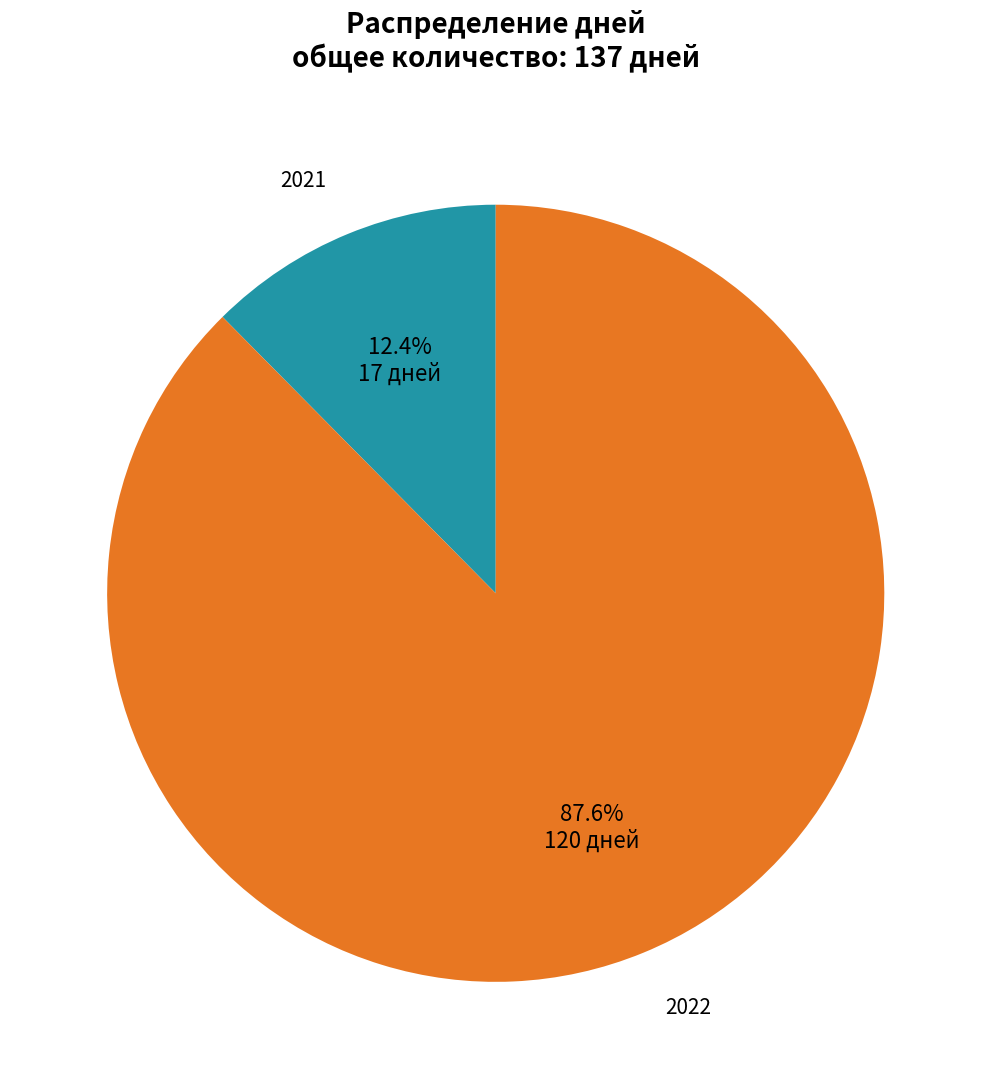

Is there a majority slice in this chart?

Yes